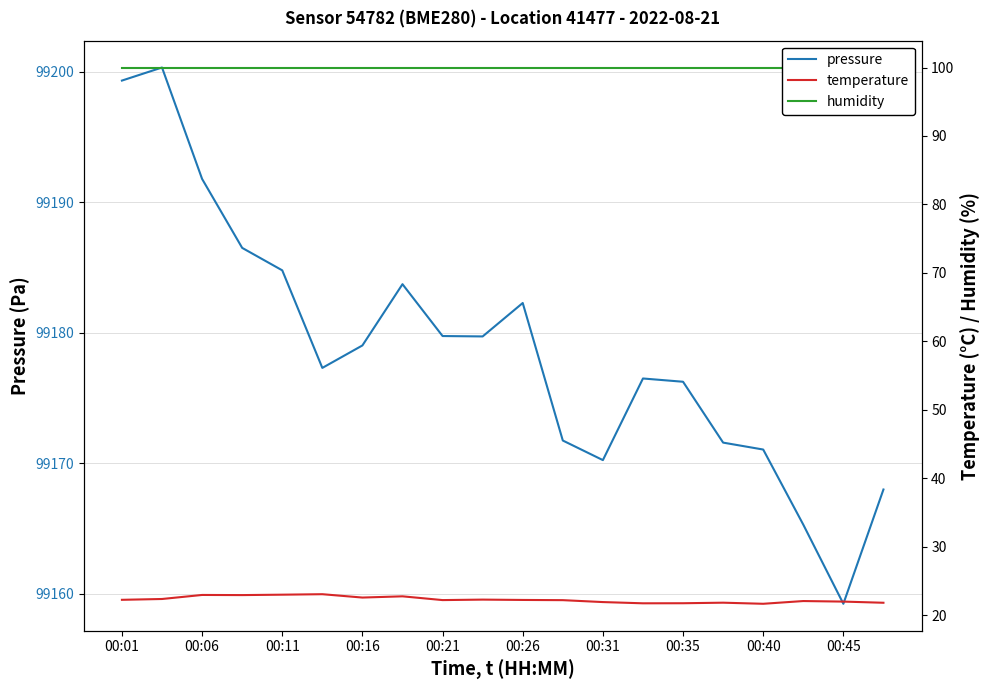

What is the difference between the maximum and minimum values in the pressure series?

41.1